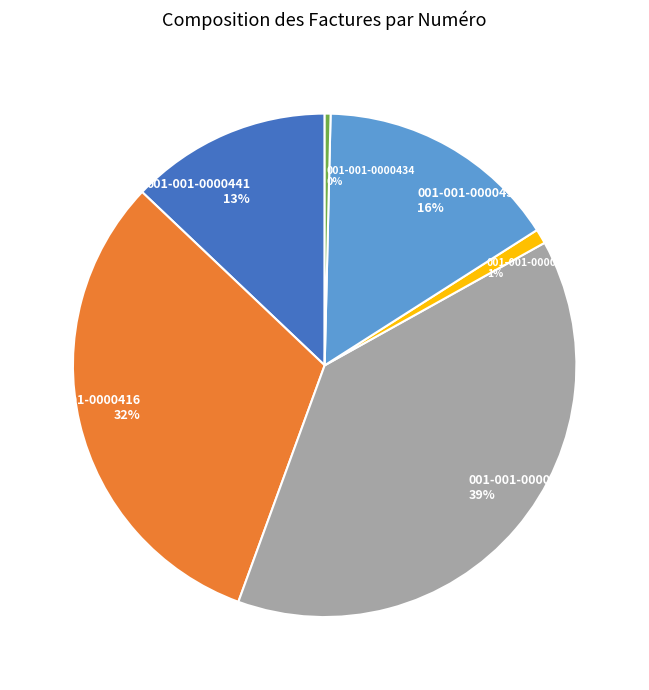

Approximately how many times larger is the value at 001-001-0000417 compared to 001-001-0000441?

3.0